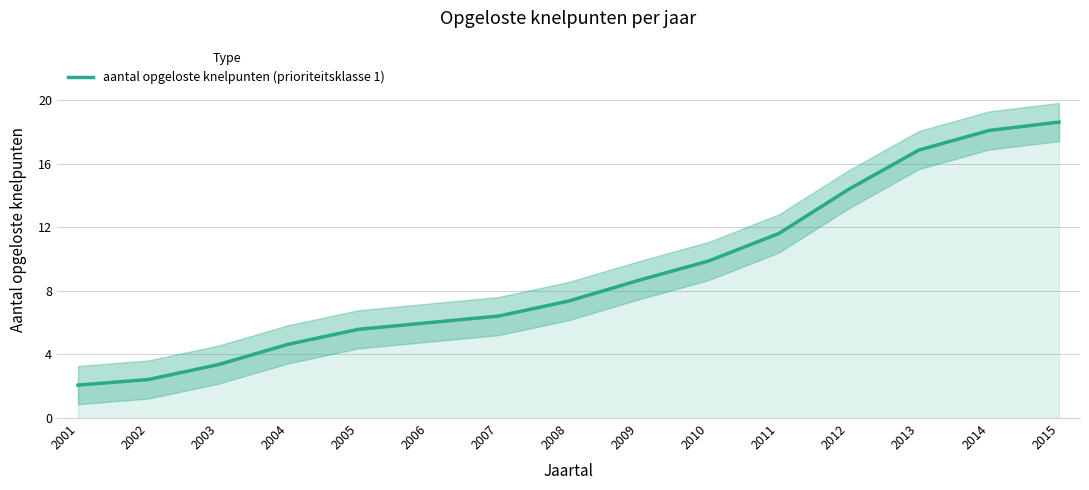

True or false: the data has more than 1 interior local peaks.

False